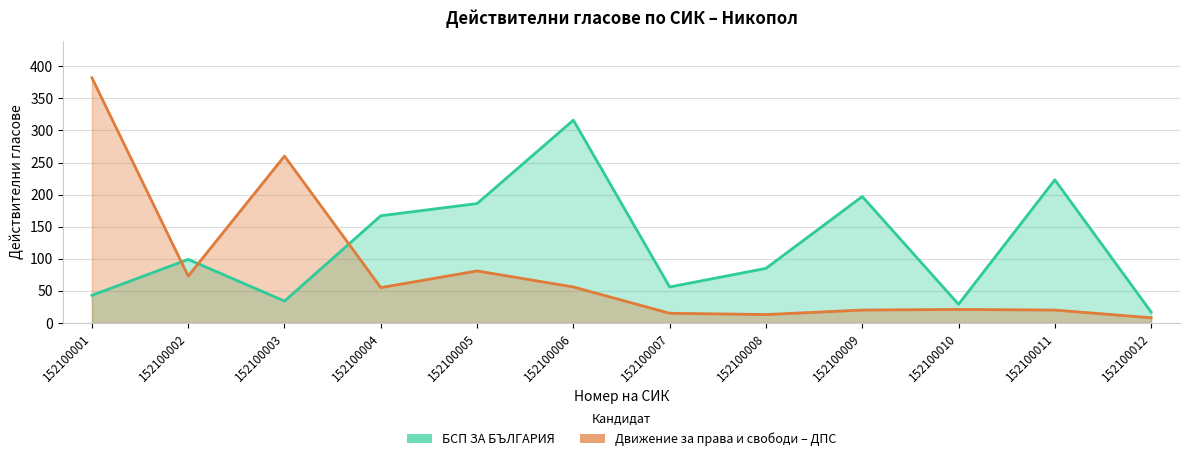

How many lines are shown in the chart?

2